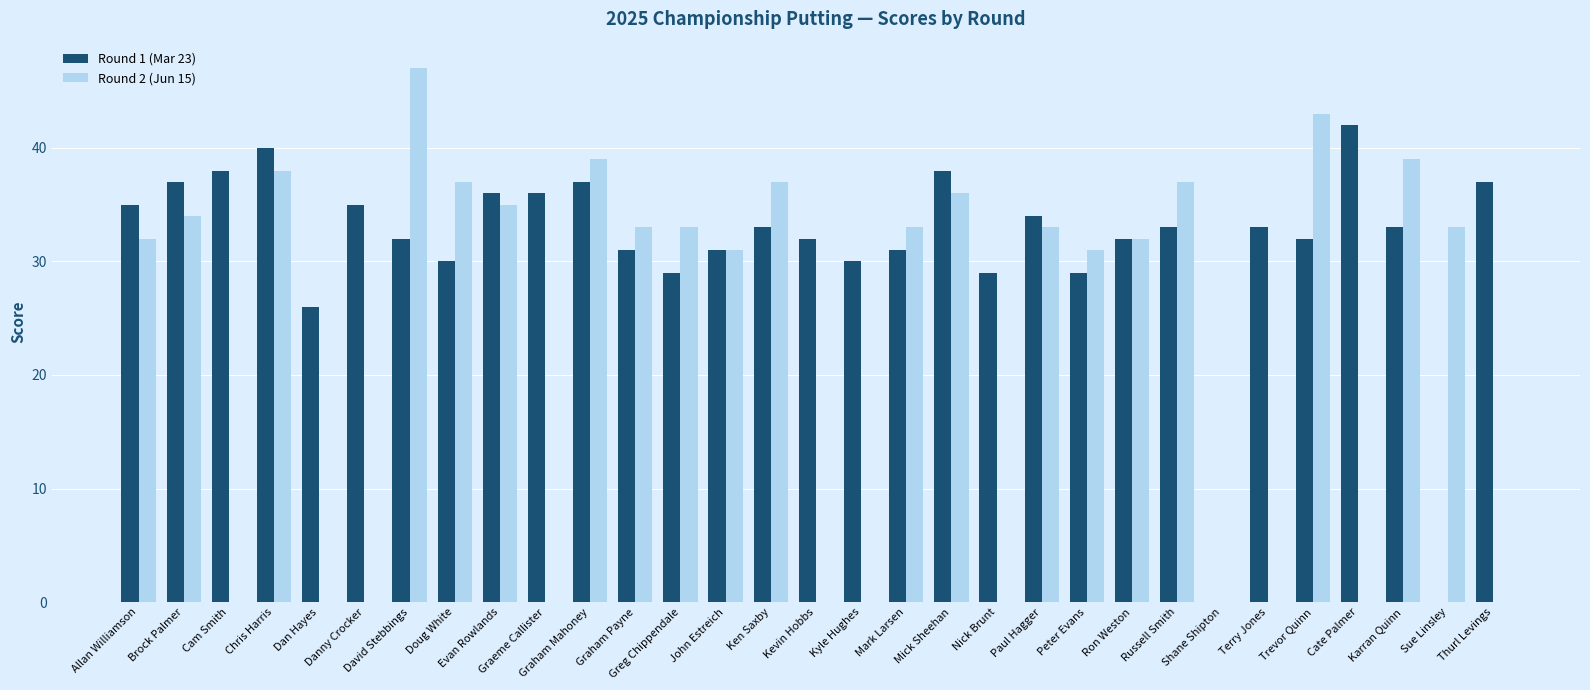

What is the greatest value displayed?

47